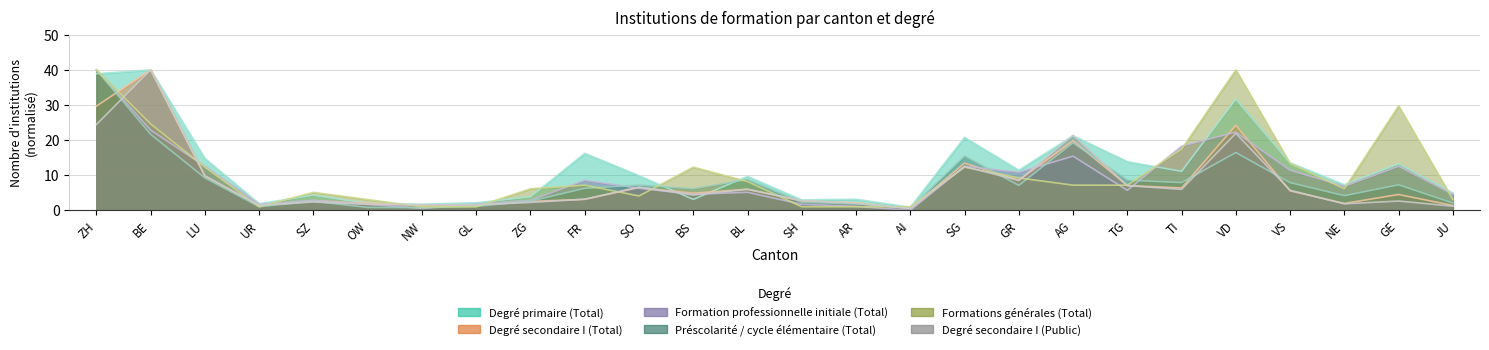

Reading right to left, what are all the values shown in this chart?

Degré primaire (Total): JU=4.9	GE=13.3	NE=7.3	VS=13.5	VD=31.7	TI=11.1	TG=13.9	AG=21.3	GR=11.4	SG=20.8	AI=0.9	AR=3.2	SH=3.0	BL=9.7	BS=3.1	SO=9.9	FR=16.2	ZG=3.9	GL=2.2	NW=1.8	OW=2.0	SZ=4.3	UR=1.9	LU=14.8	BE=40.0	ZH=38.9
Degré secondaire I (Total): JU=1.4	GE=4.5	NE=2.0	VS=5.6	VD=24.2	TI=6.4	TG=7.1	AG=19.8	GR=8.6	SG=13.4	AI=0.5	AR=2.2	SH=2.7	BL=6.0	BS=4.9	SO=6.5	FR=3.1	ZG=2.6	GL=1.4	NW=1.4	OW=2.0	SZ=2.8	UR=1.3	LU=9.7	BE=40.0	ZH=29.7
Formation professionnelle initiale (Total): JU=4.6	GE=12.6	NE=6.9	VS=11.4	VD=22.3	TI=18.3	TG=5.7	AG=15.4	GR=10.9	SG=12.6	AI=0.0	AR=1.1	SH=1.7	BL=5.1	BS=4.6	SO=6.3	FR=8.6	ZG=2.9	GL=1.7	NW=0.6	OW=1.7	SZ=2.9	UR=1.7	LU=12.6	BE=22.9	ZH=40.0
Préscolarité / cycle élémentaire (Total): JU=2.1	GE=7.3	NE=4.2	VS=7.9	VD=16.5	TI=7.9	TG=8.6	AG=19.2	GR=7.1	SG=15.5	AI=0.6	AR=1.8	SH=2.3	BL=8.8	BS=6.1	SO=7.2	FR=6.3	ZG=2.6	GL=1.1	NW=0.8	OW=0.8	SZ=2.6	UR=1.0	LU=9.2	BE=21.7	ZH=40.0
Formations générales (Total): JU=3.1	GE=29.7	NE=6.2	VS=13.3	VD=40.0	TI=17.4	TG=7.2	AG=7.2	GR=9.2	SG=12.3	AI=1.0	AR=1.0	SH=1.0	BL=8.2	BS=12.3	SO=4.1	FR=7.2	ZG=6.2	GL=1.0	NW=1.0	OW=3.1	SZ=5.1	UR=1.0	LU=12.3	BE=24.6	ZH=40.0
Degré secondaire I (Public): JU=1.2	GE=2.7	NE=1.9	VS=5.7	VD=21.9	TI=6.0	TG=7.0	AG=21.4	GR=8.5	SG=12.5	AI=0.5	AR=2.0	SH=2.8	BL=6.0	BS=4.4	SO=6.6	FR=3.2	ZG=2.3	GL=1.6	NW=1.6	OW=1.7	SZ=2.4	UR=1.5	LU=9.8	BE=40.0	ZH=24.5